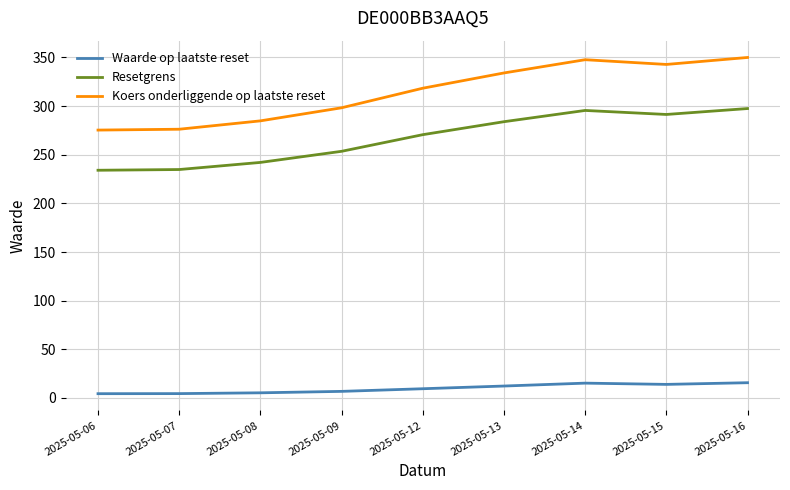

Where is Resetgrens nearest to the value 265?

2025-05-12